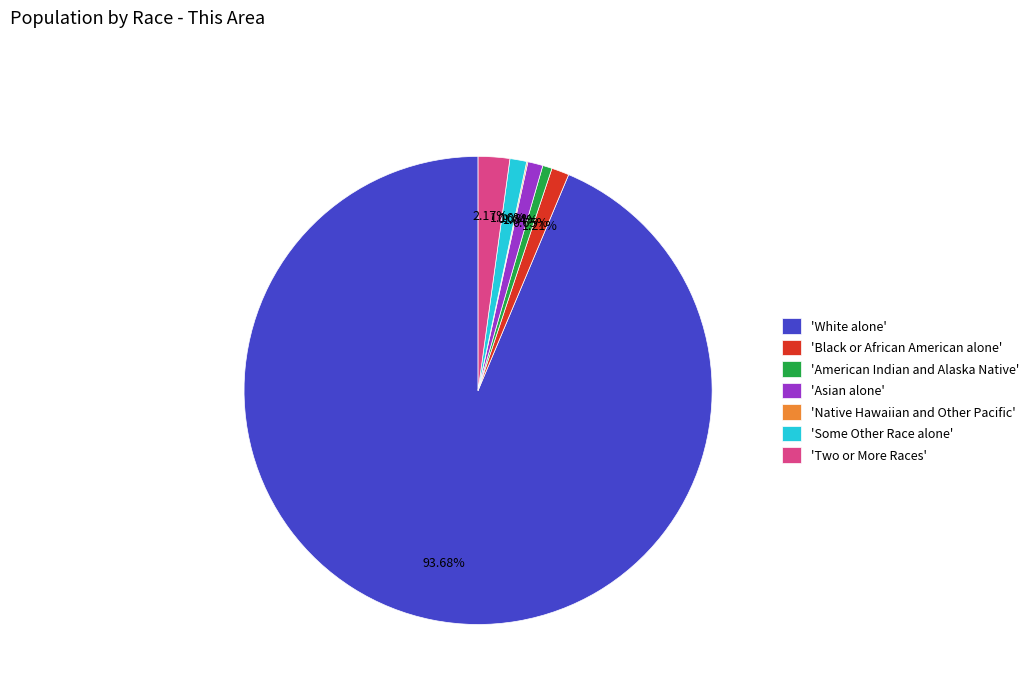

Is there any slice that represents more than half of the pie?

Yes